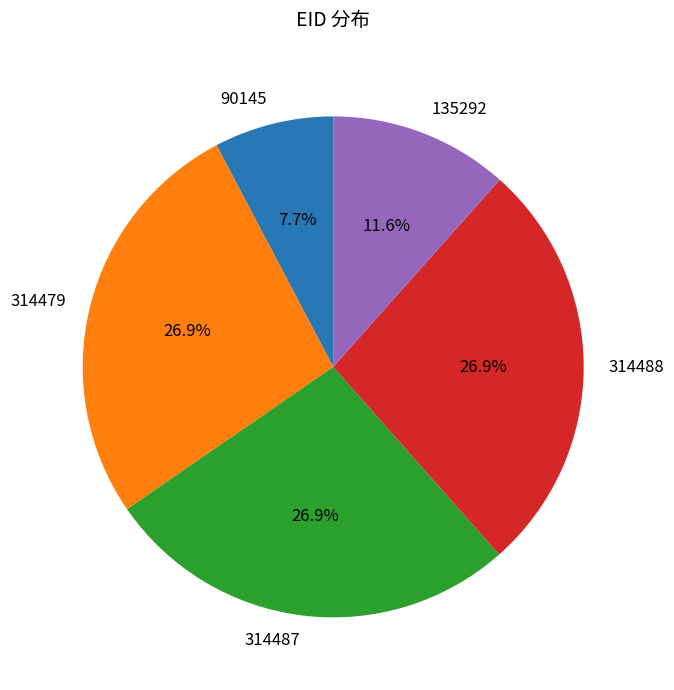

True or false: 314488 accounts for 15% of the total.

False